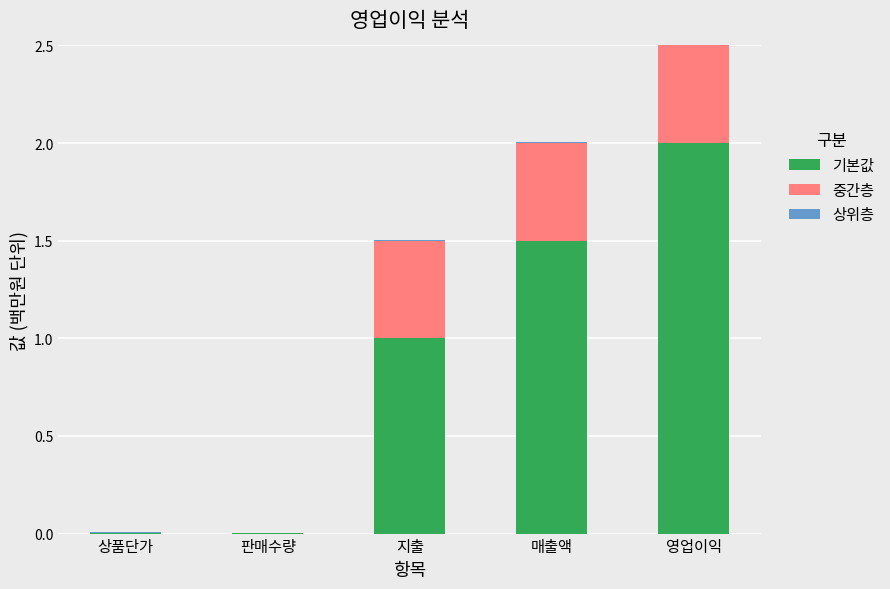

What is the sum of all 기본값 values?

4.5